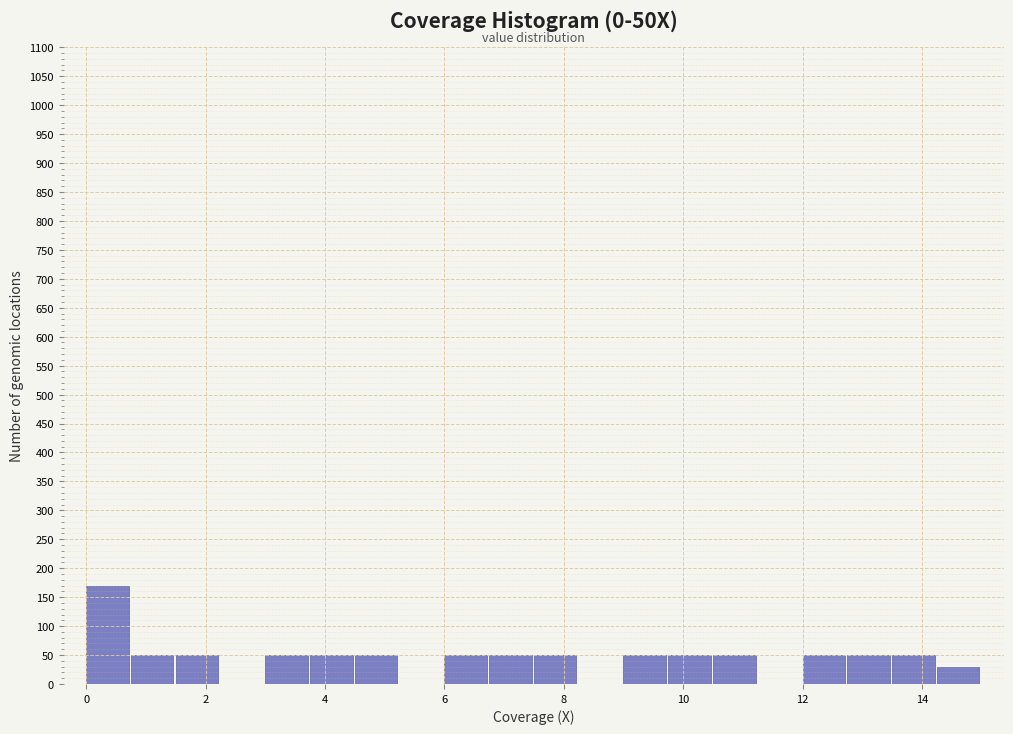

Around what value on the x-axis is the tallest bar? Give the approximate position of its centre, as read against the axis.

0.4